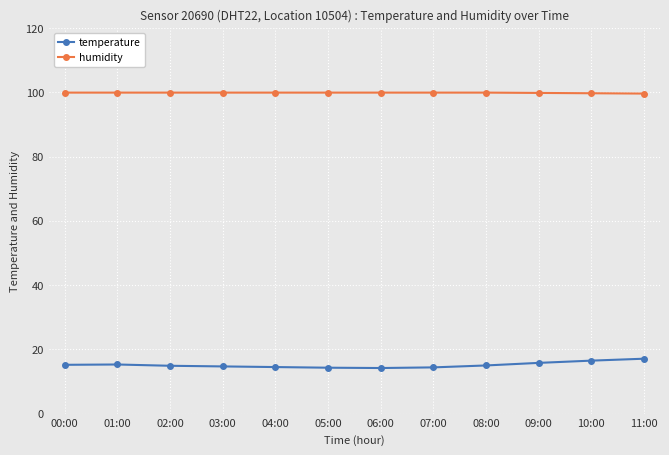

What is the difference between the second highest and second lowest values in the humidity series?

0.2